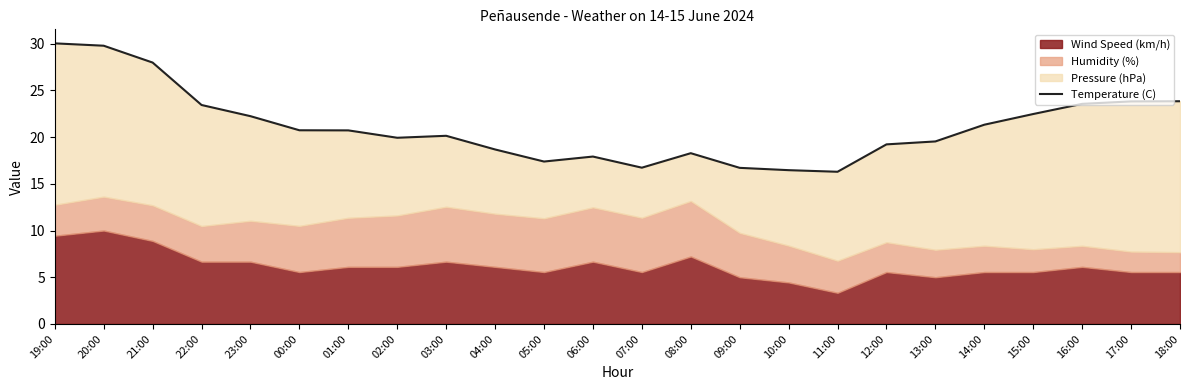

Which label corresponds to the smallest value in the chart?

11:00